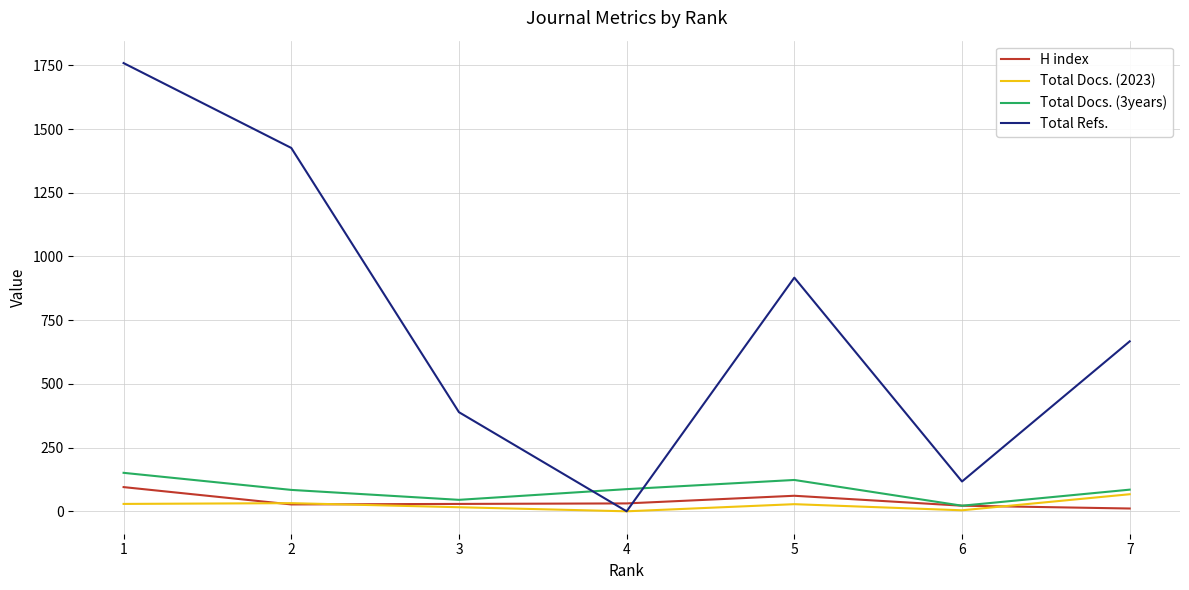

Rank the categories by Total Refs. value from highest to lowest.

1, 2, 5, 7, 3, 6, 4